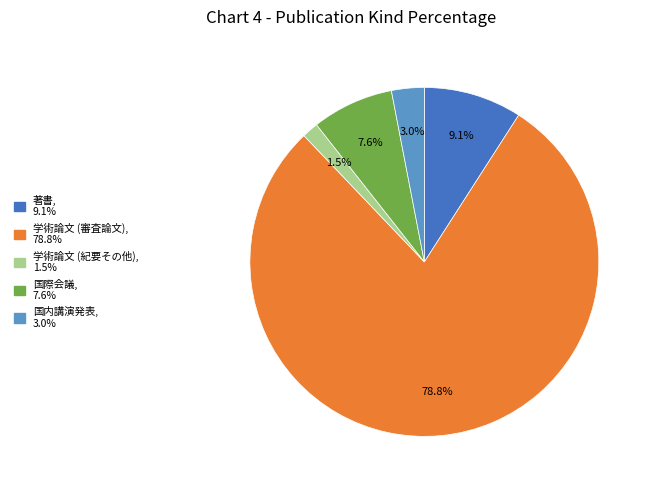

Rank the categories by value from highest to lowest.

学術論文 (審査論文), 著書, 国際会議, 国内講演発表, 学術論文 (紀要その他)